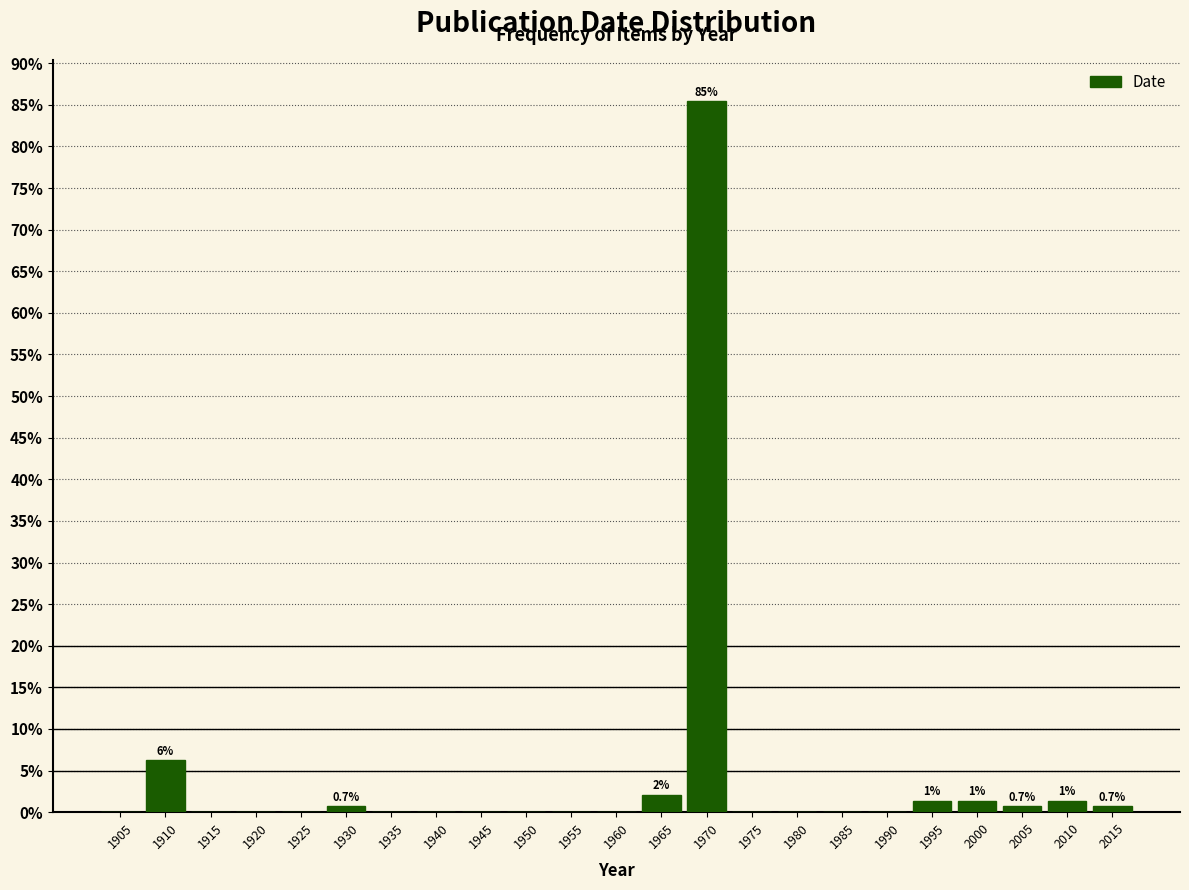

What is the sum of all values?

100.0